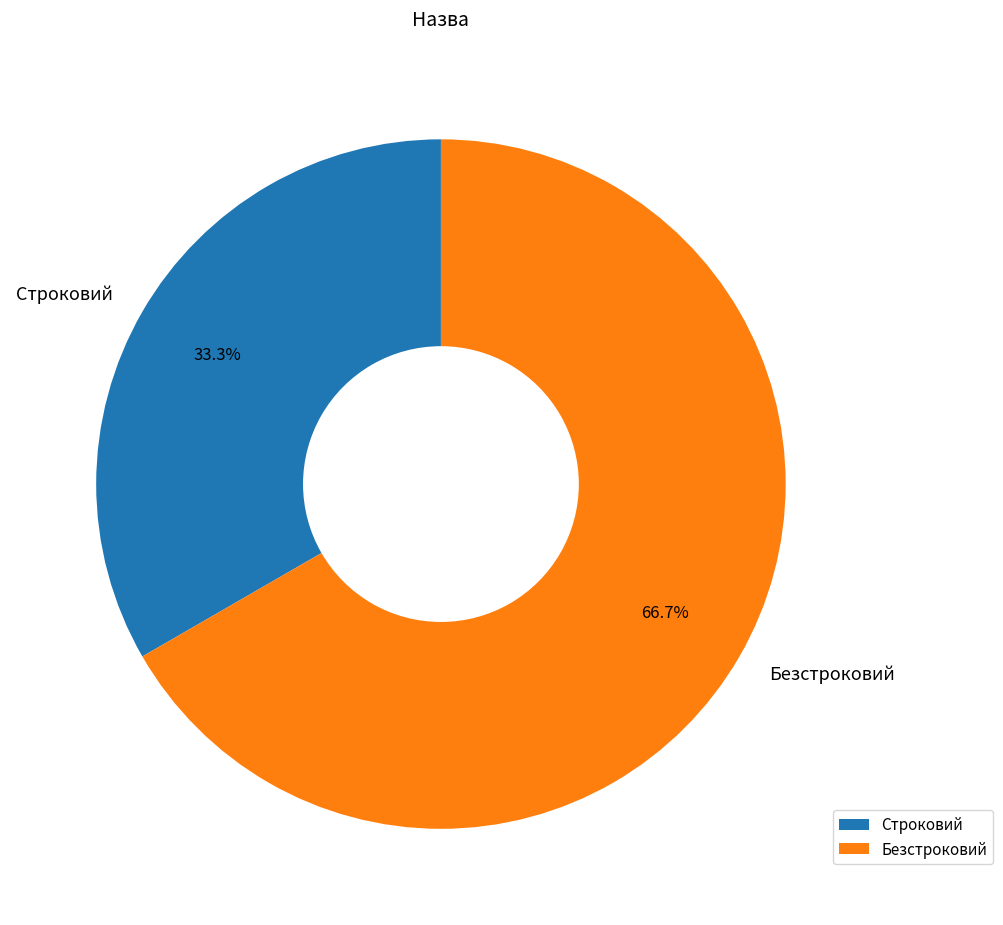

Which category has the biggest portion of the pie?

Безстроковий